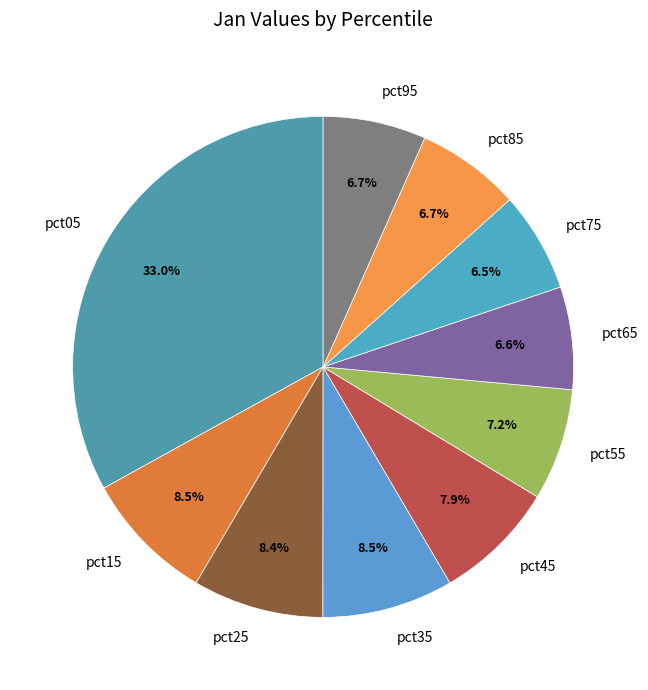

Do pct95 and pct45 together represent more than half of the pie?

No